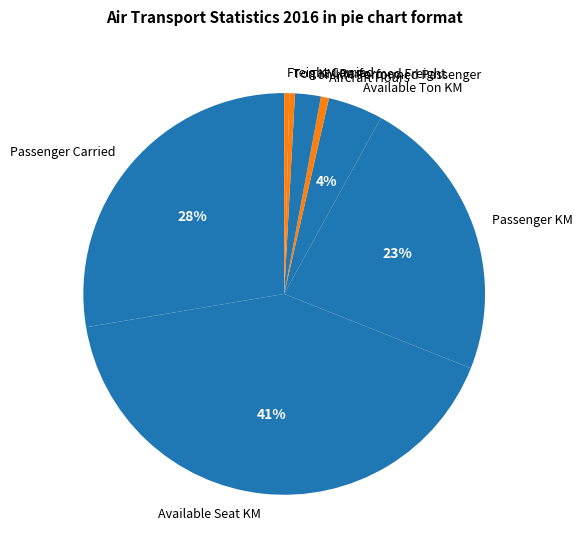

Between Available Ton KM and Aircraft Hours, which is larger?

Available Ton KM